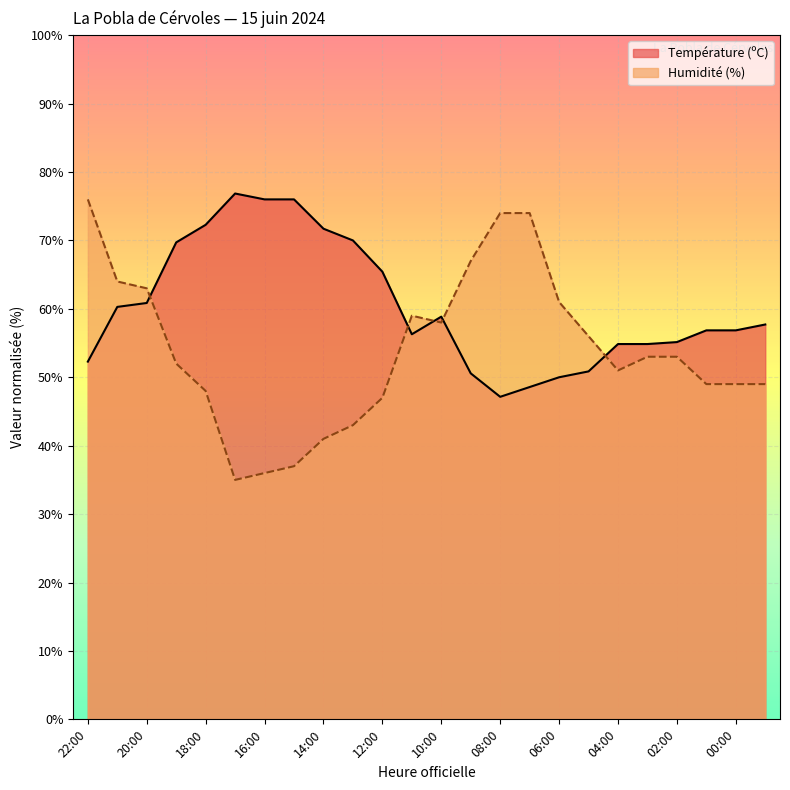

The Humidité (%) series shows 81.6 at 03:00. True or false?

False